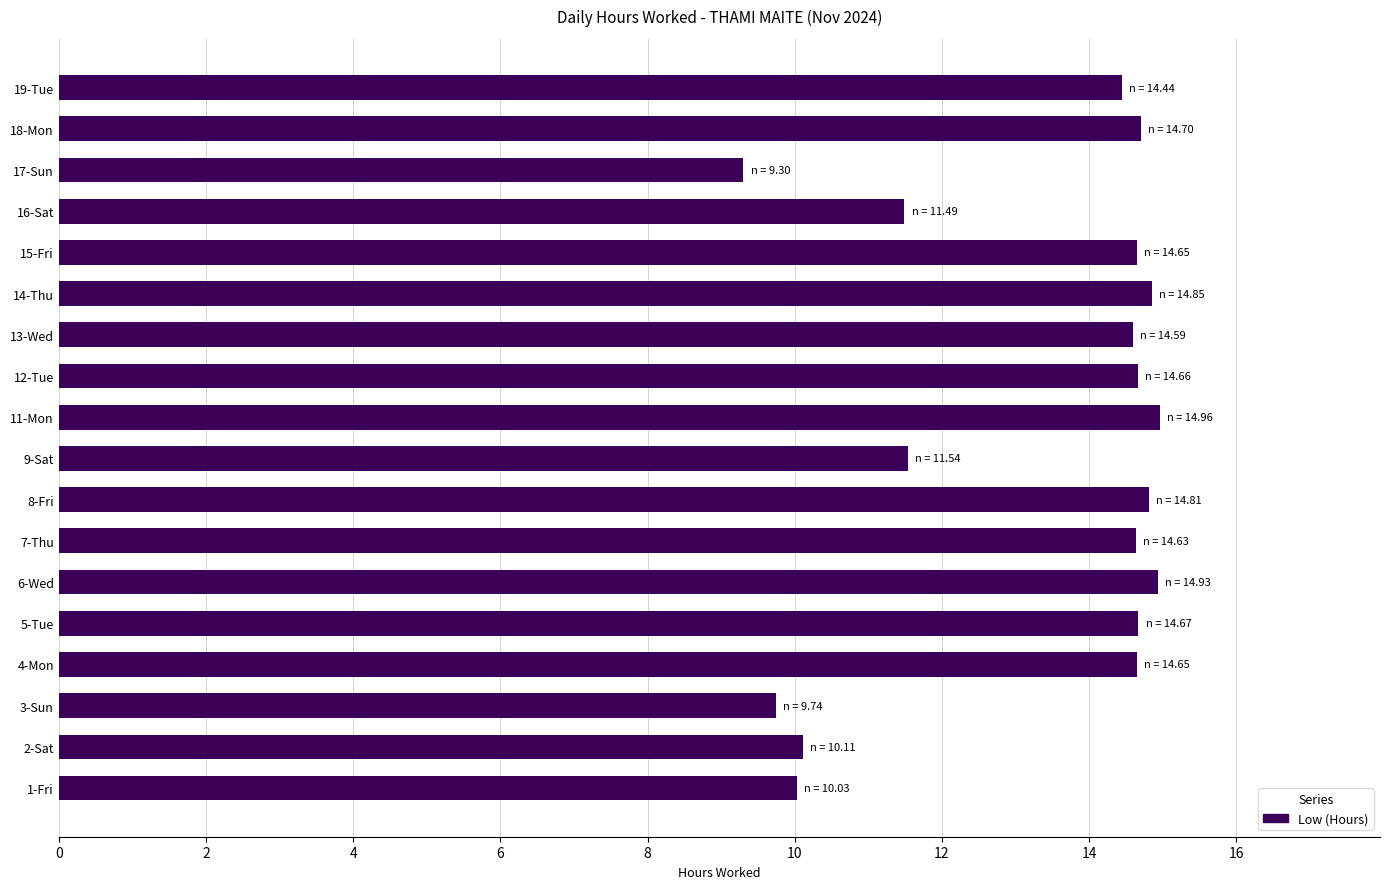

What is the smallest value displayed?

9.3